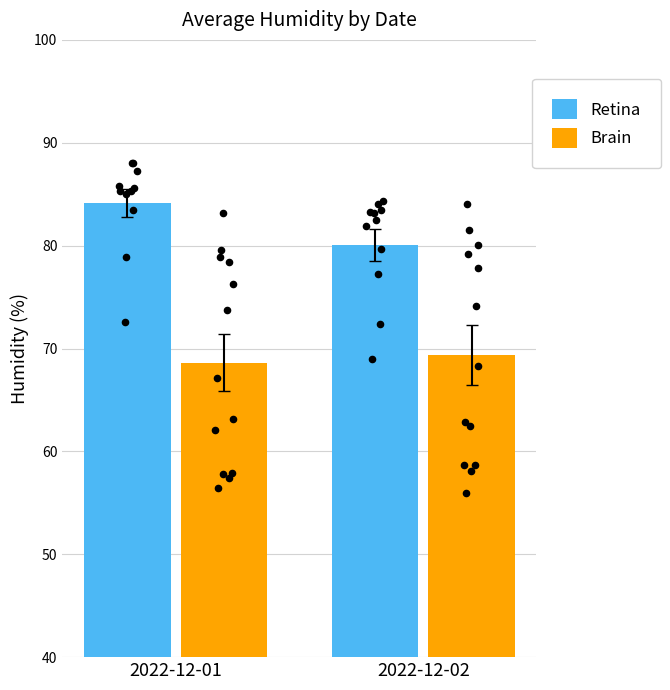

At which category is the sum across all series the highest?

2022-12-01